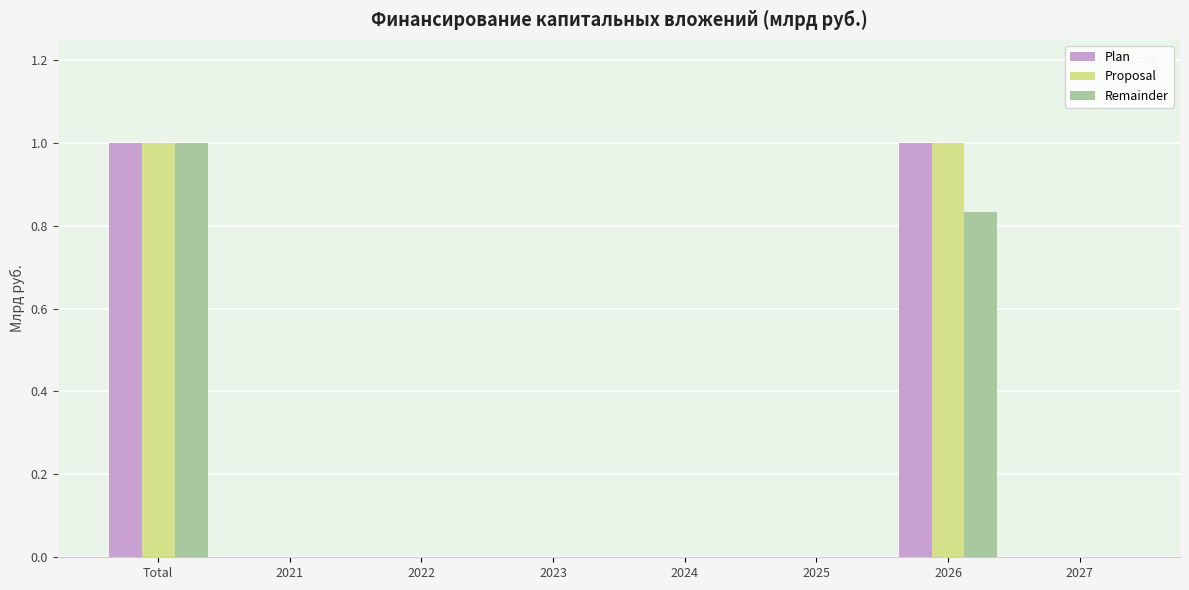

What is the maximum value shown in the chart?

1.0